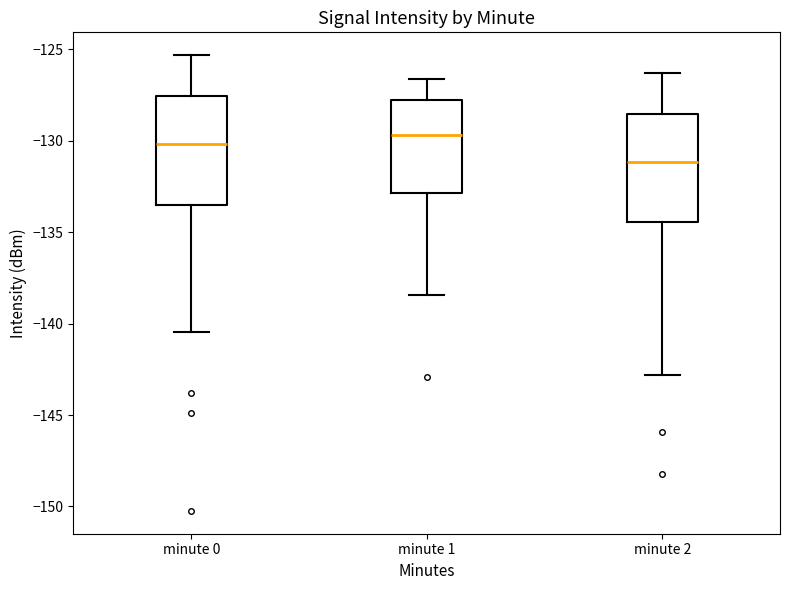

Reading left to right, read every box against the y-axis: the position of its median line, the range the box covers, and the ends of its whiskers. The values are not printed on the chart, so give them approximately, as read against the axis.

minute 0: median -130.0, box -133.5 to -127.5, whiskers -140.5 to -125.5
minute 1: median -129.5, box -133.0 to -128.0, whiskers -138.5 to -126.5
minute 2: median -131.0, box -134.5 to -128.5, whiskers -143.0 to -126.5